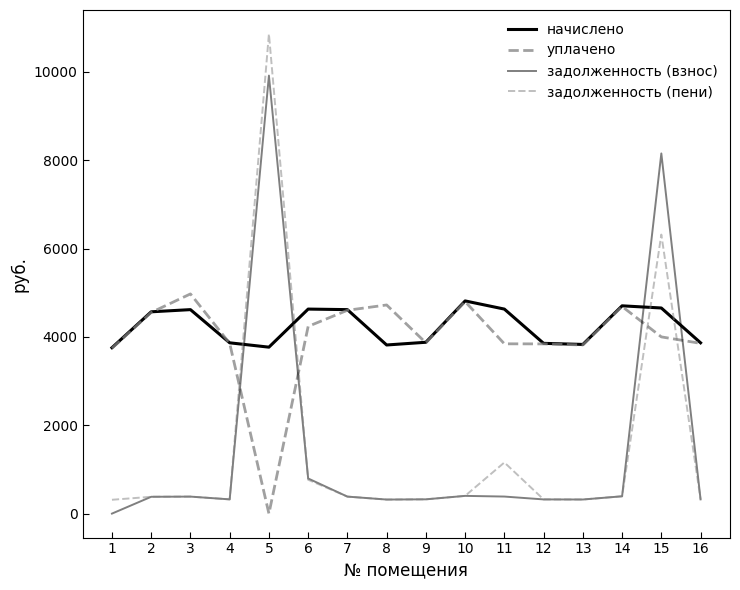

Which category has the highest value in the уплачено series?

3